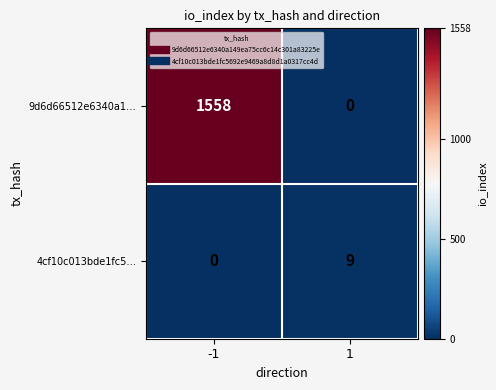

What is the difference between the maximum and minimum values in the 9d6d66512e6340a1… series?

1558